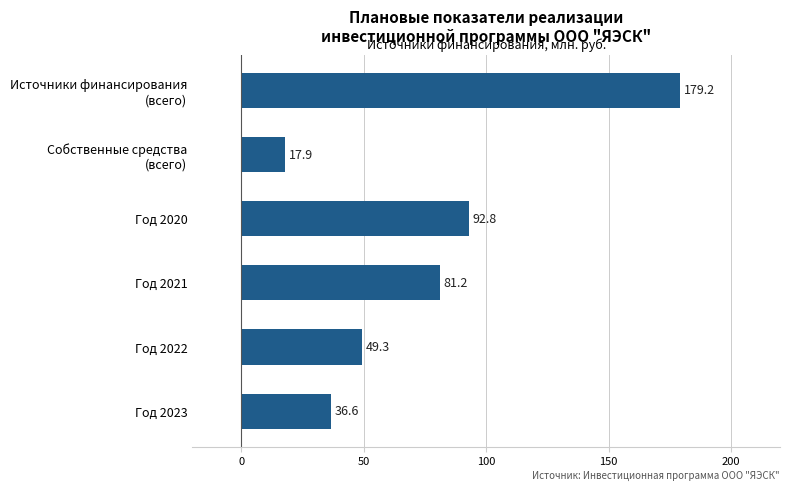

Between Год 2020 and Год 2023, which is larger?

Год 2020